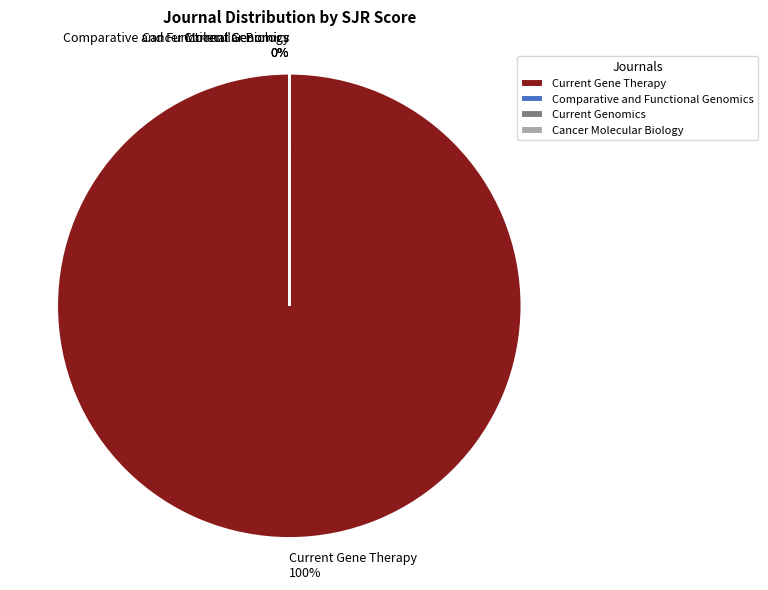

To the nearest percent, what is the average slice percentage?

25%